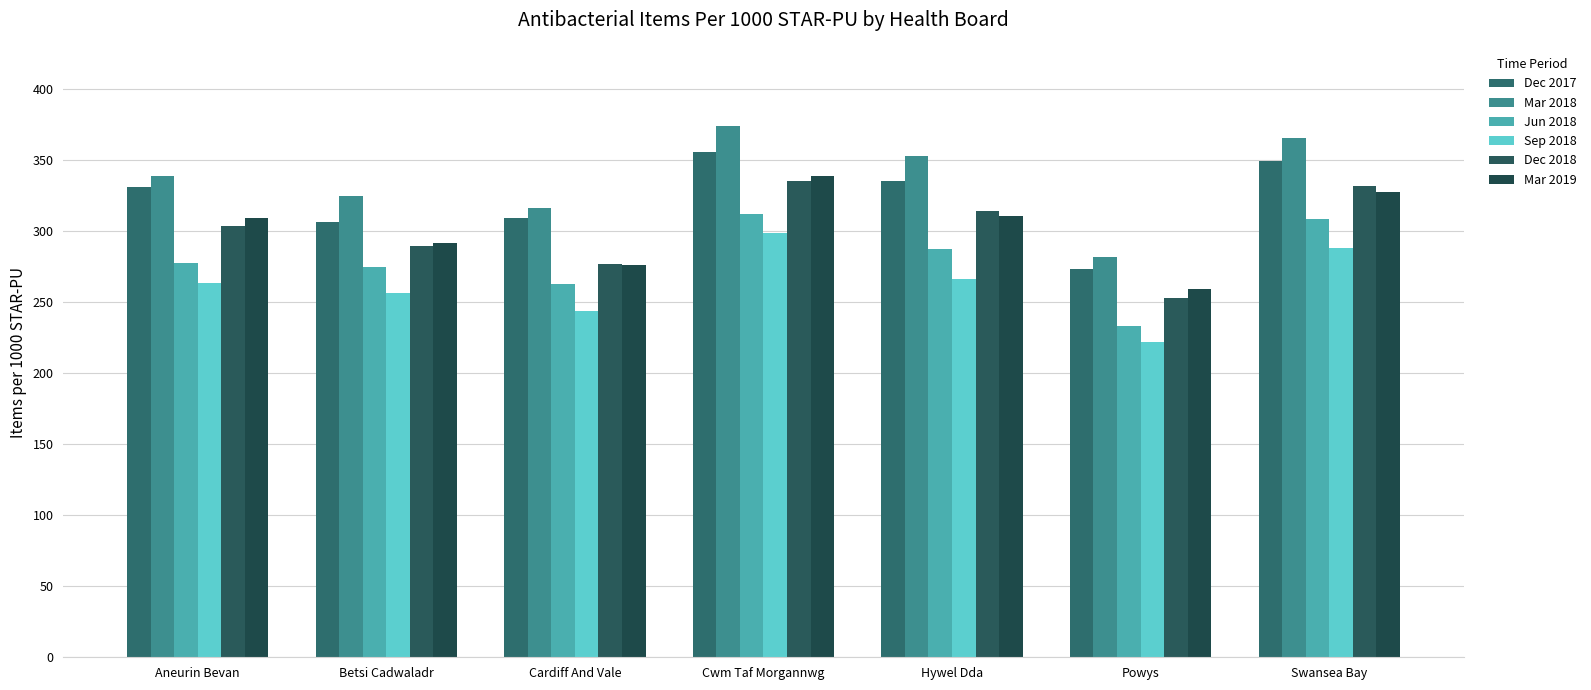

Does the chart contain any negative values?

No